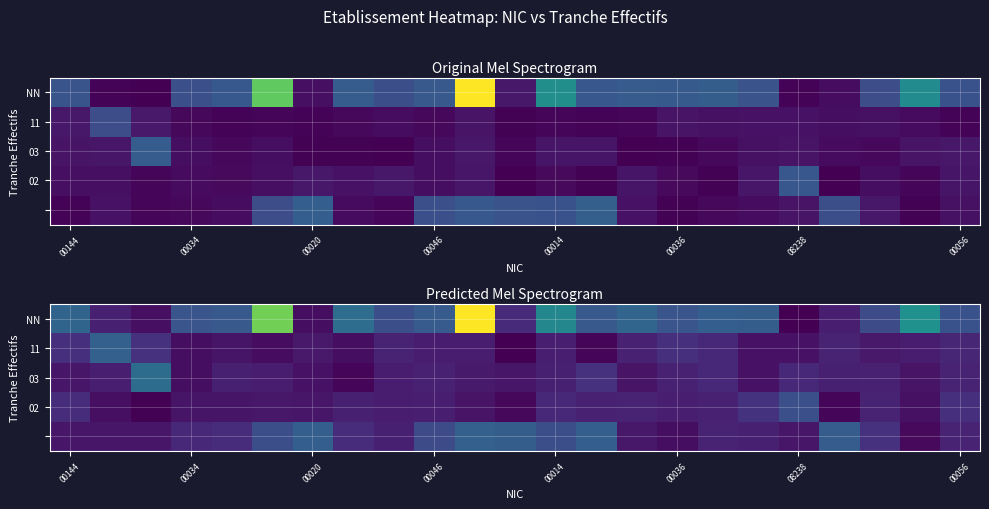

Count the number of categories in the chart.

23